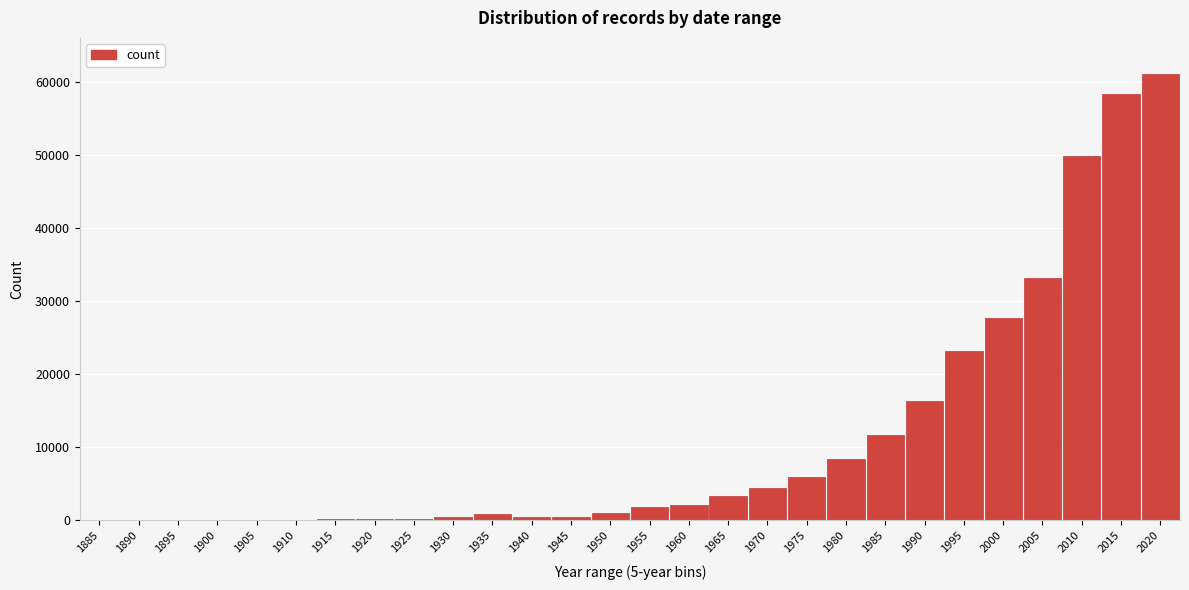

Which label corresponds to the largest value in the chart?

2020